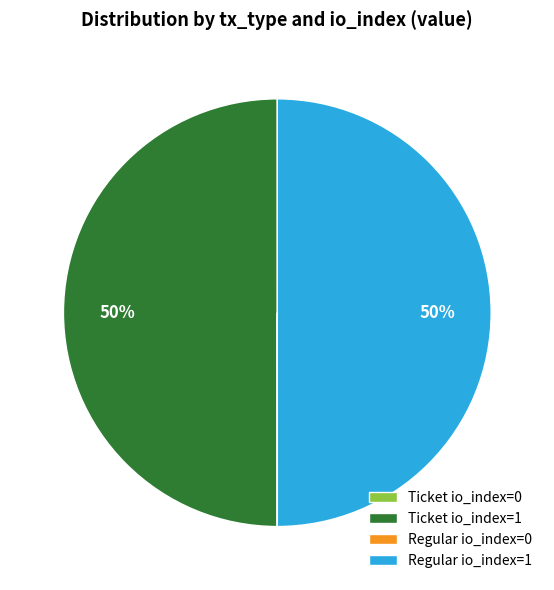

Is it true that Regular io_index=1 is 50% of the pie?

True